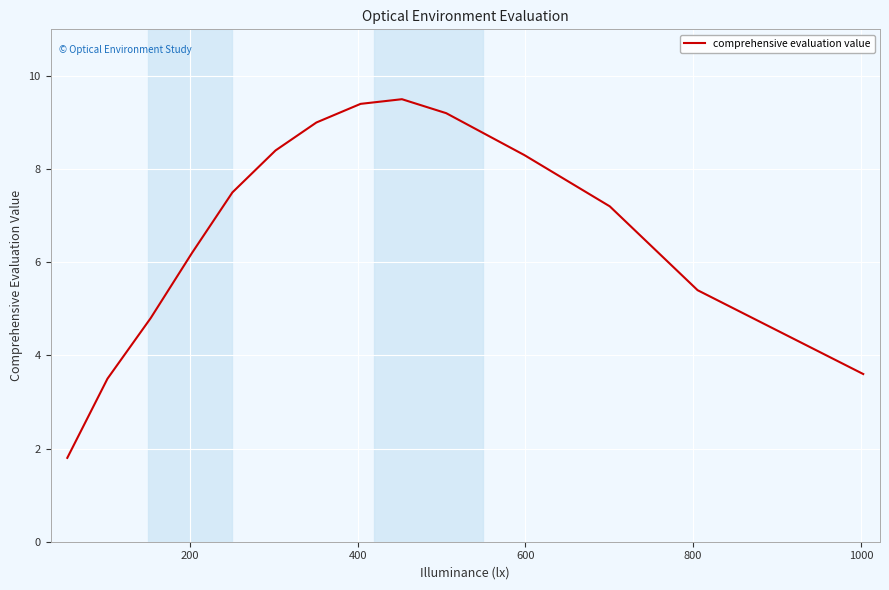

Reading left to right, what are all the values shown in this chart?

1.8	3.5	4.8	6.2	7.5	8.4	9.0	9.4	9.5	9.2	8.3	7.2	5.4	3.6